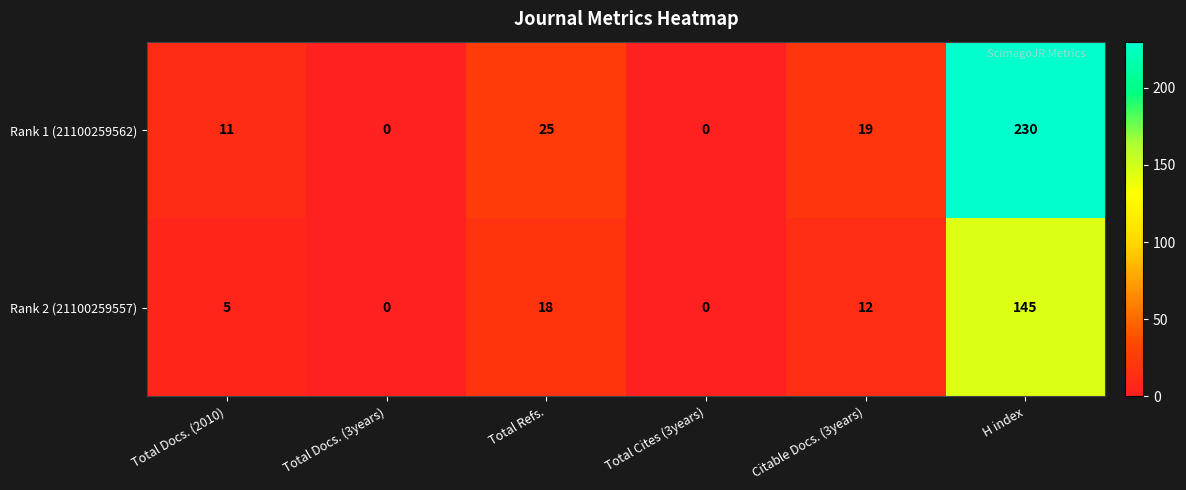

Is it true that Rank 2 (21100259557) equals 29 at Total Refs.?

False